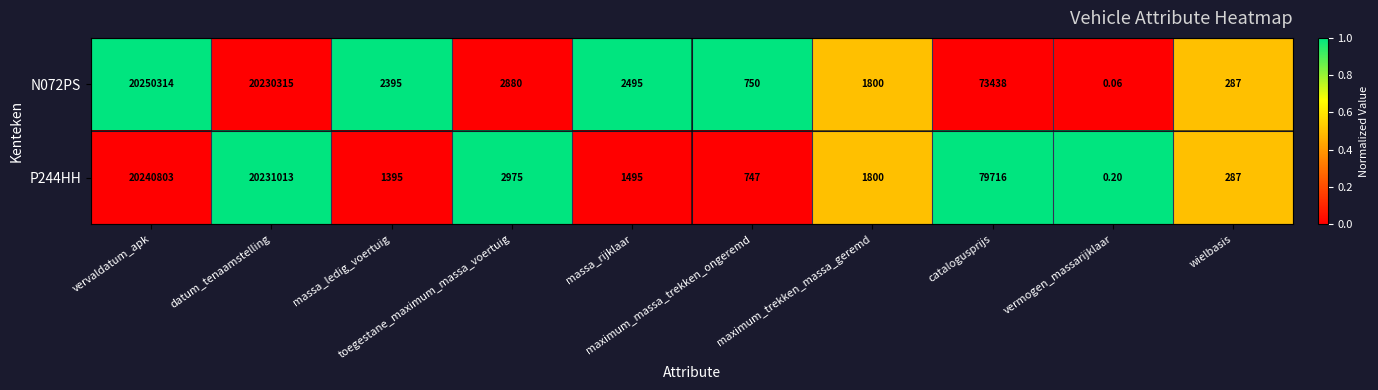

Which has a higher value, vermogen_massarijklaar or massa_ledig_voertuig?

massa_ledig_voertuig